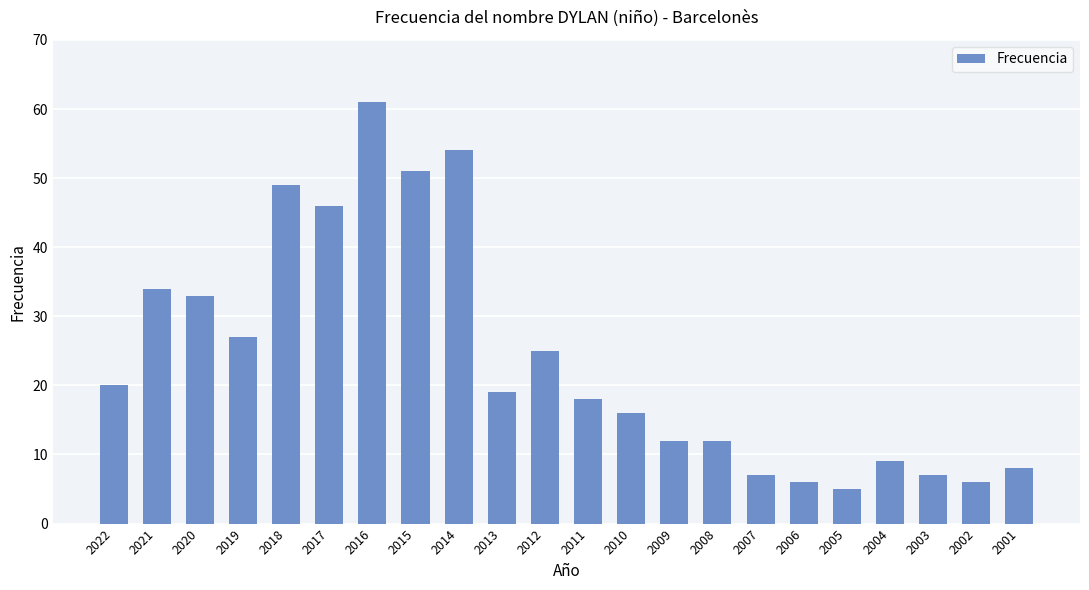

How many bars are there in total?

22